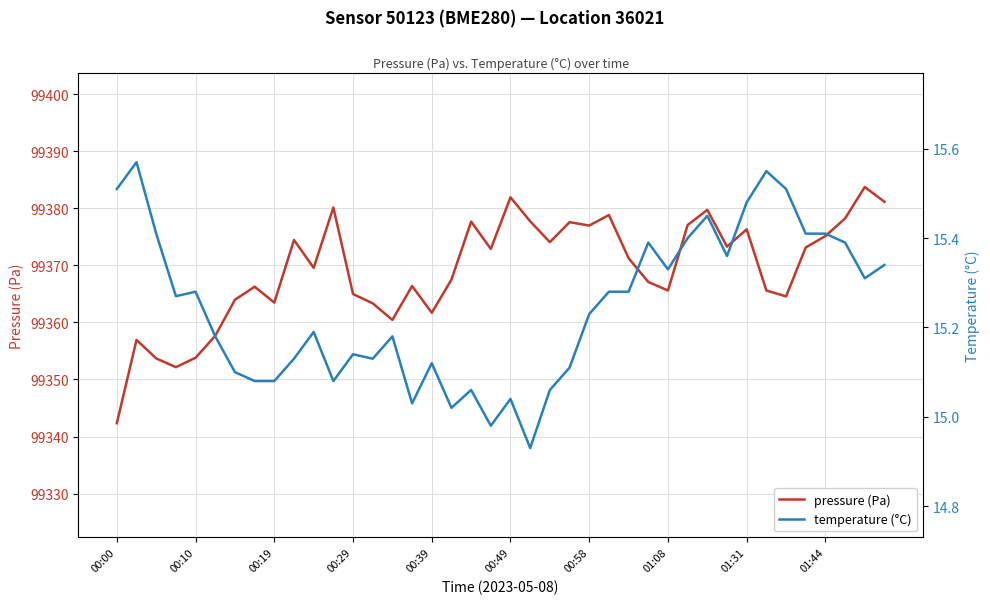

What is the difference between the maximum and second lowest values in the pressure (Pa) series?

31.6